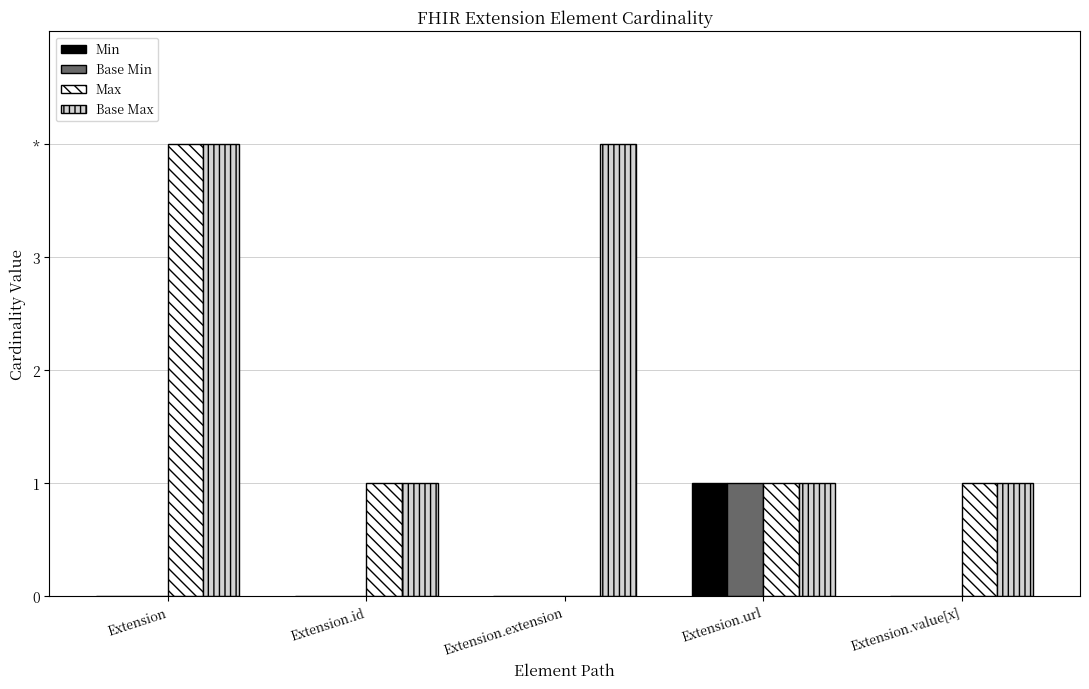

What is the maximum value for Min?

1